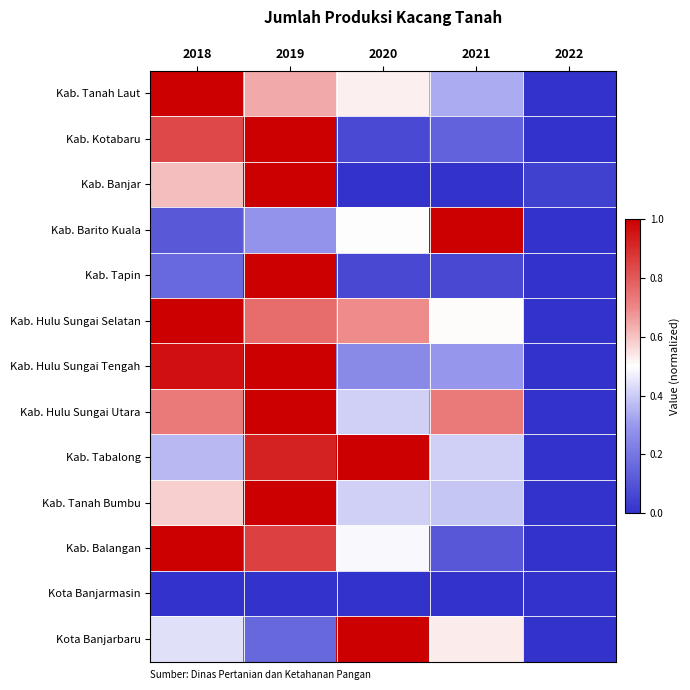

How many categories are shown in the chart?

5